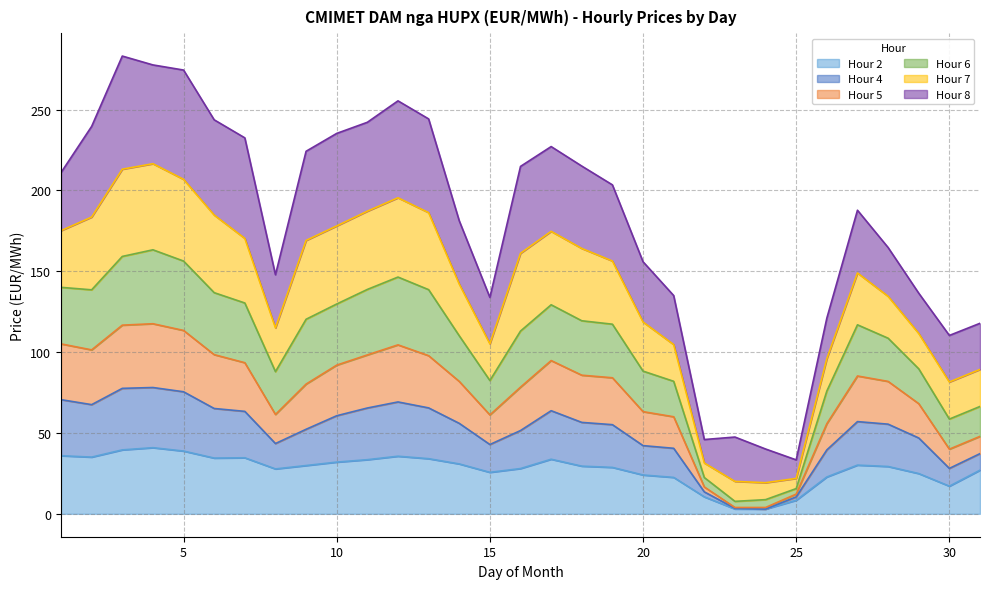

What is the maximum value for Hour 2?

40.9